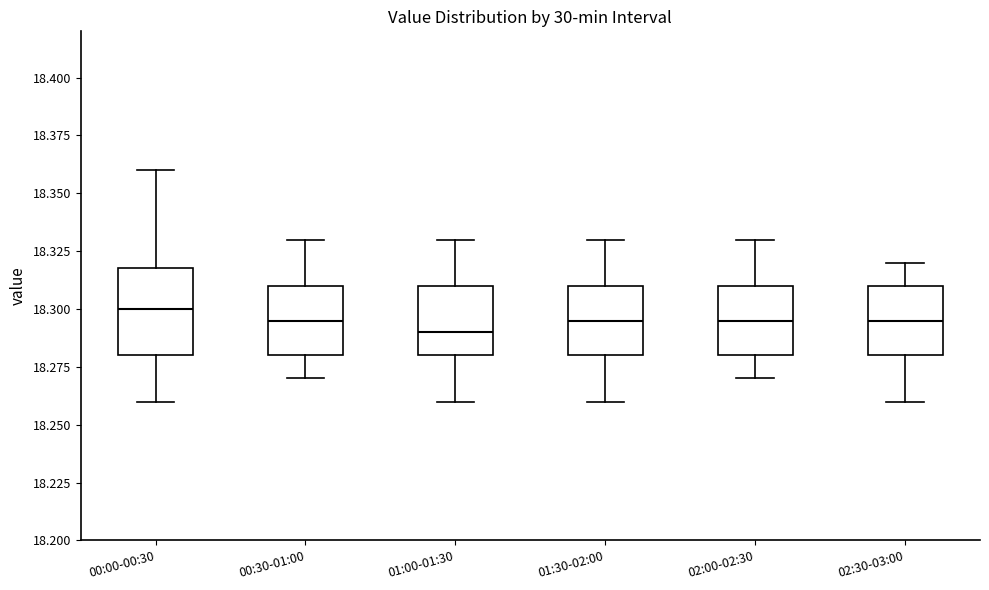

Reading left to right, read every box against the y-axis: the position of its median line, the range the box covers, and the ends of its whiskers. The values are not printed on the chart, so give them approximately, as read against the axis.

00:00-00:30: median 18.300, box 18.280 to 18.320, whiskers 18.260 to 18.360
00:30-01:00: median 18.295, box 18.280 to 18.310, whiskers 18.270 to 18.330
01:00-01:30: median 18.290, box 18.280 to 18.310, whiskers 18.260 to 18.330
01:30-02:00: median 18.295, box 18.280 to 18.310, whiskers 18.260 to 18.330
02:00-02:30: median 18.295, box 18.280 to 18.310, whiskers 18.270 to 18.330
02:30-03:00: median 18.295, box 18.280 to 18.310, whiskers 18.260 to 18.320